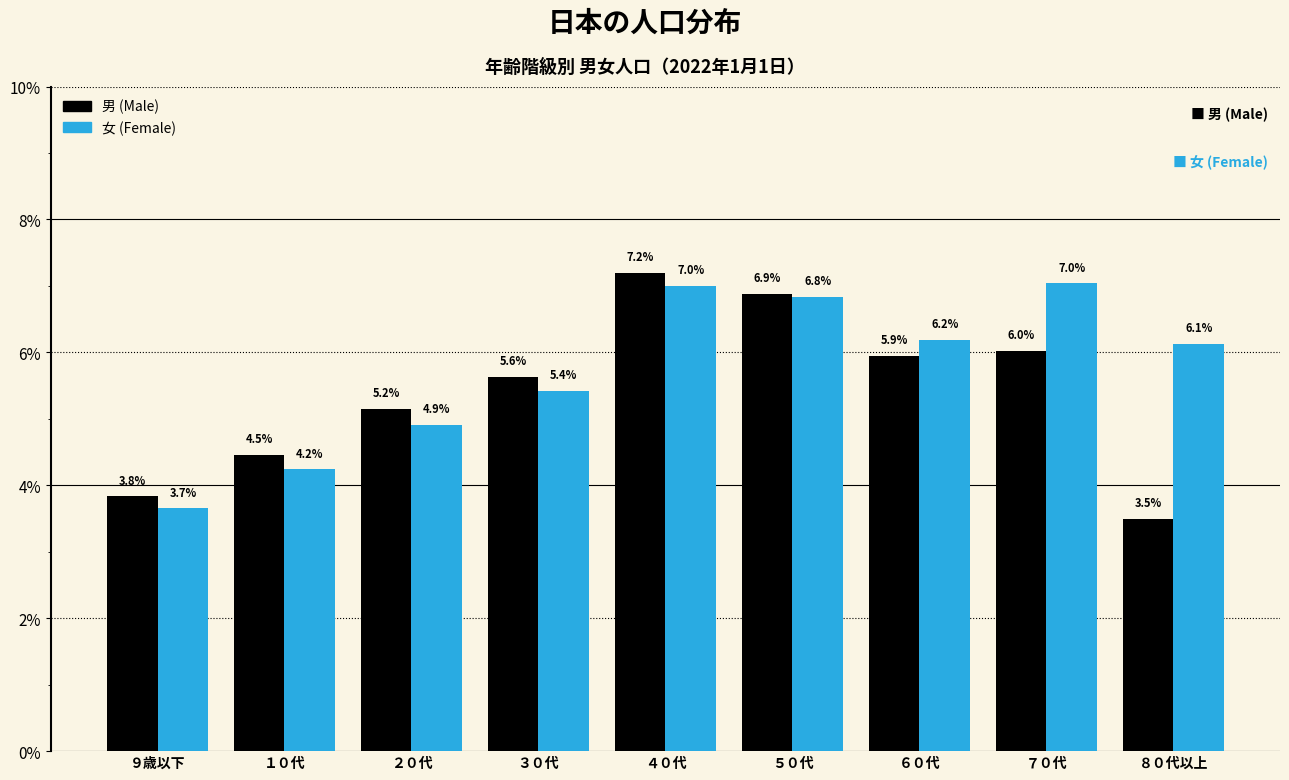

Reading left to right, list all the values displayed in this chart.

男: 3.8	4.5	5.2	5.6	7.2	6.9	5.9	6.0	3.5
女: 3.7	4.2	4.9	5.4	7.0	6.8	6.2	7.0	6.1